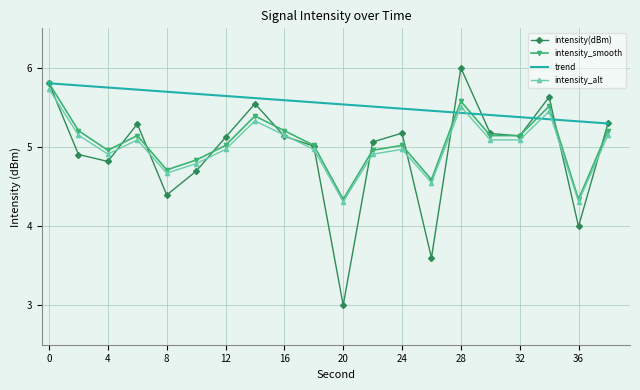

Which series has the largest total across all categories?

trend